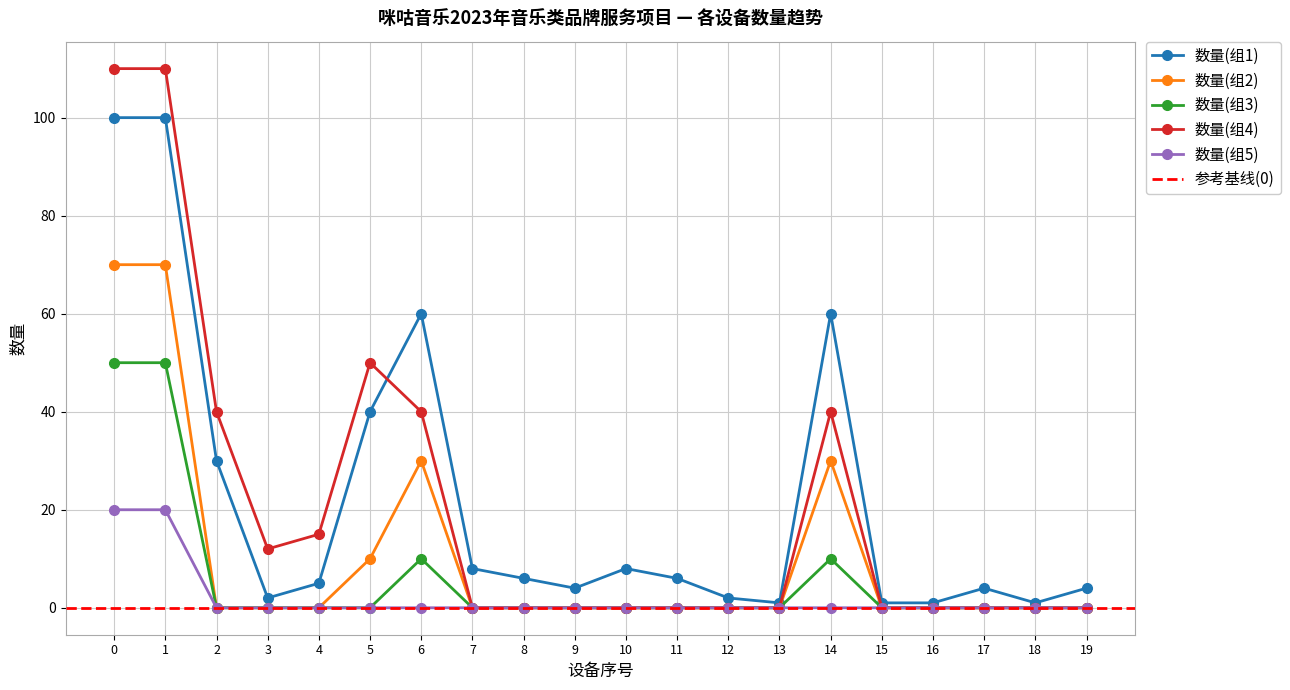

Is the value of 数量(组1) at 13 greater than the value of 数量(组4) at 1?

No